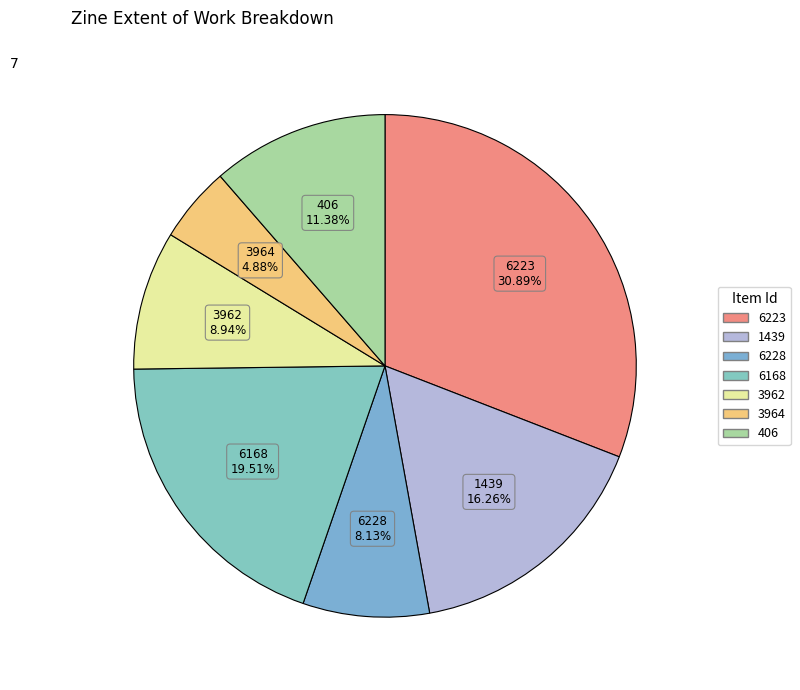

What is the smallest slice in the pie chart?

3964